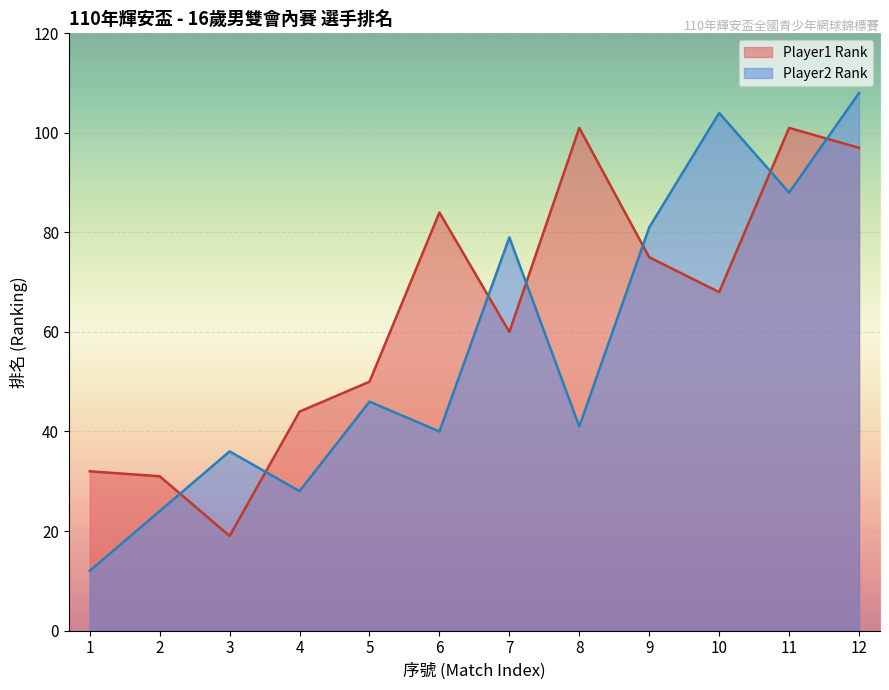

True or false: Player1 Rank has more than 0 interior local peaks.

True